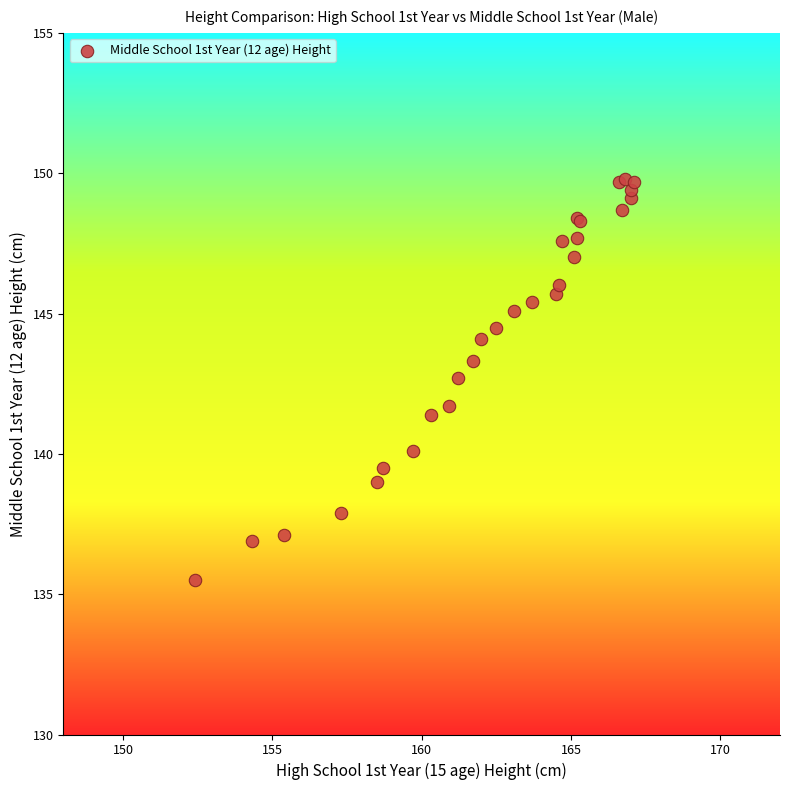

What Y value in the scatter plot is closest to 142?

141.7